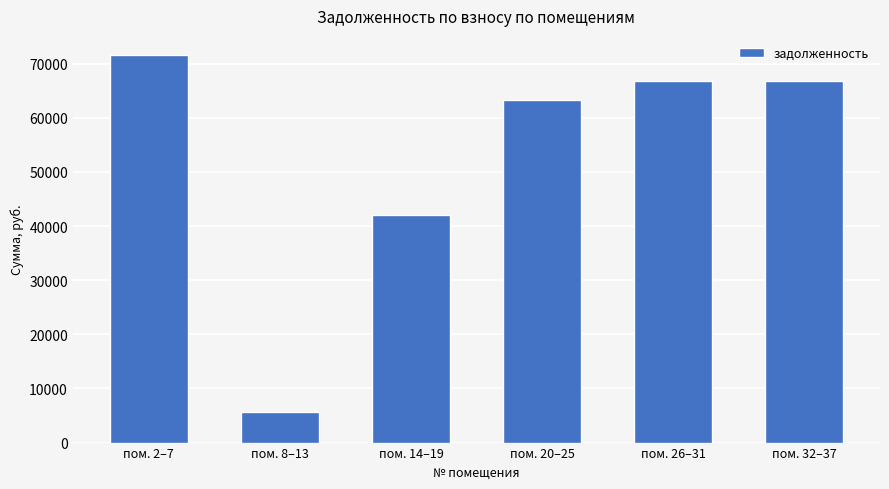

What position from the right is пом. 26–31?

2